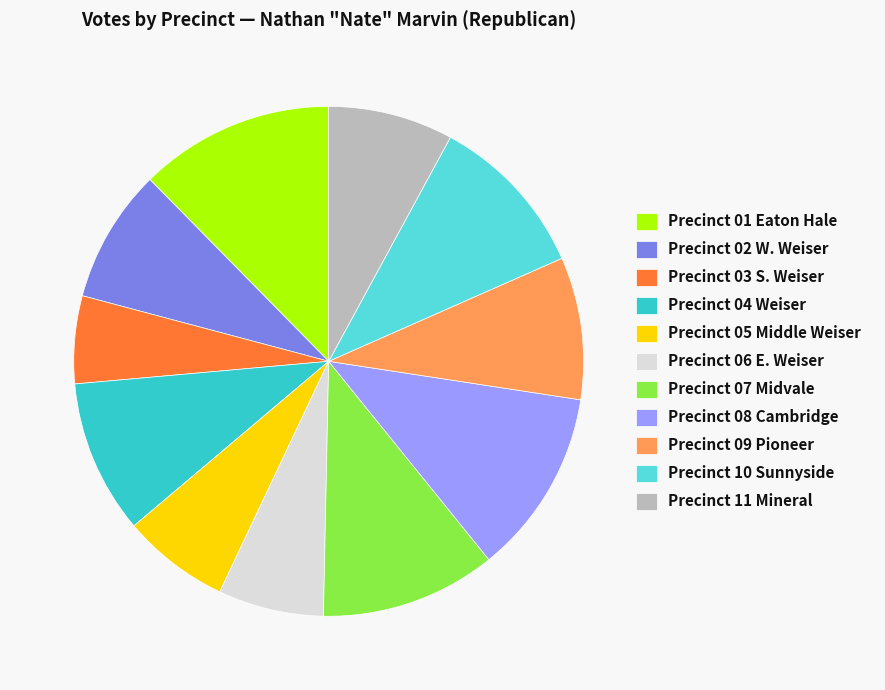

What is the ratio of the value at Precinct 04 Weiser to the value at Precinct 10 Sunnyside?

0.9